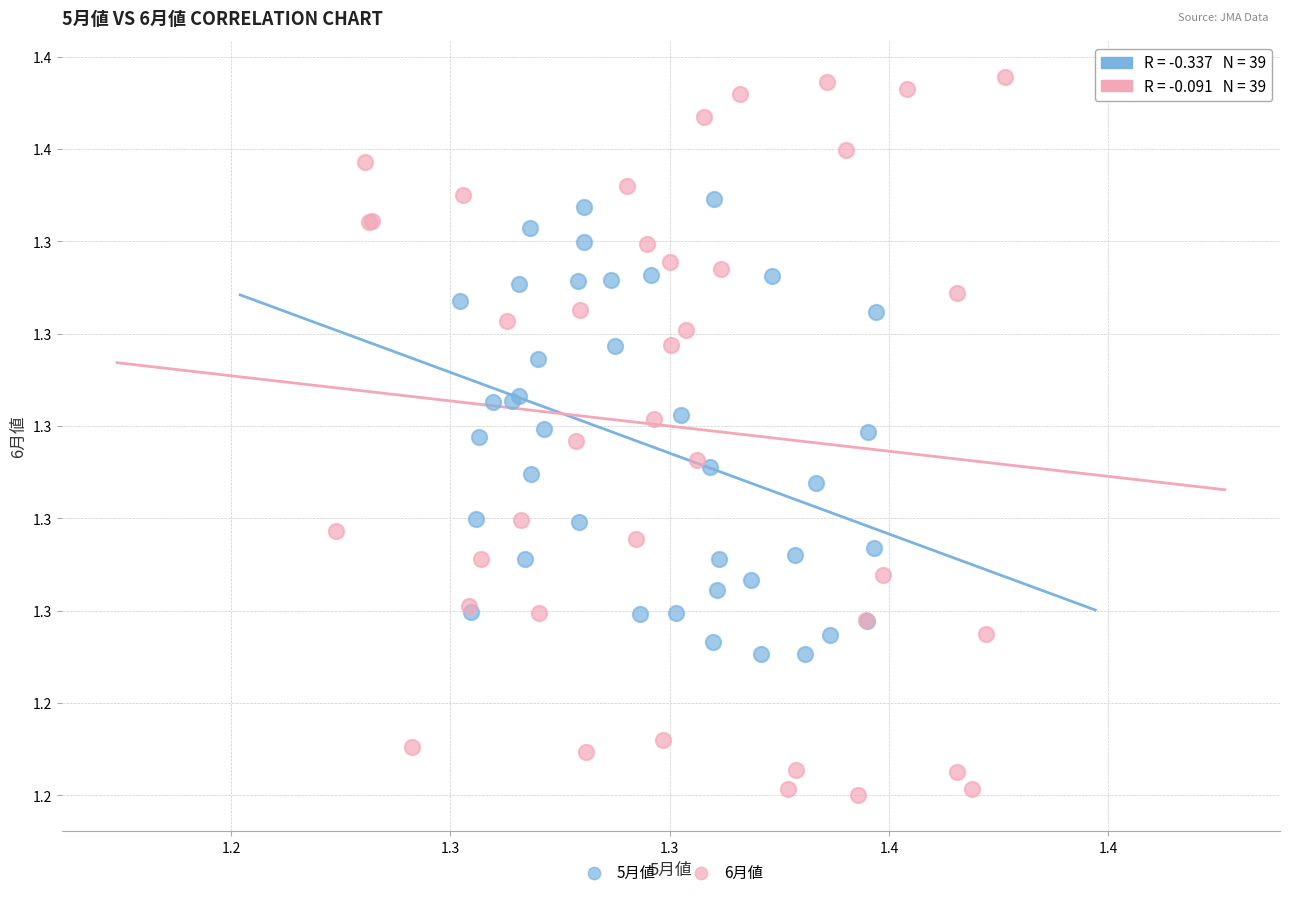

Which series contains the highest Y value?

6月値